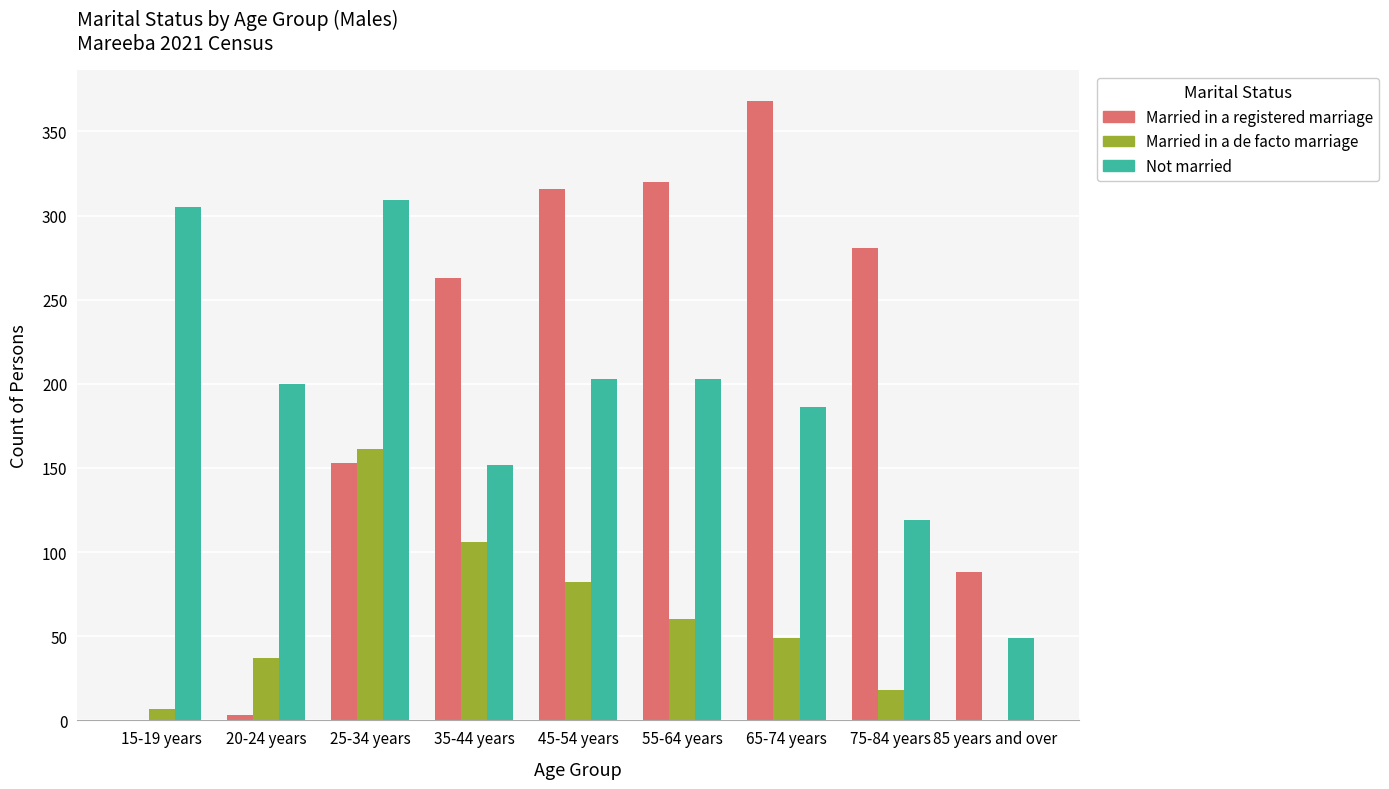

What value does the Married in a de facto marriage series have at 55-64 years?

60